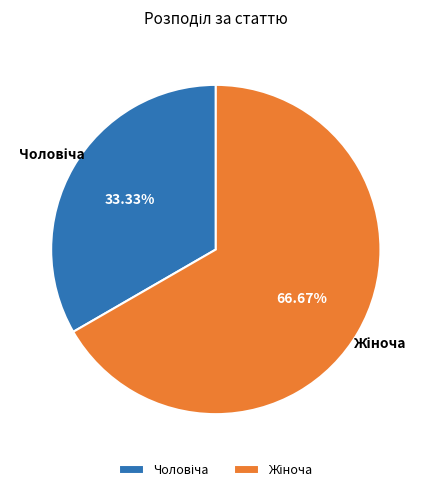

Does any single category account for the majority?

Yes